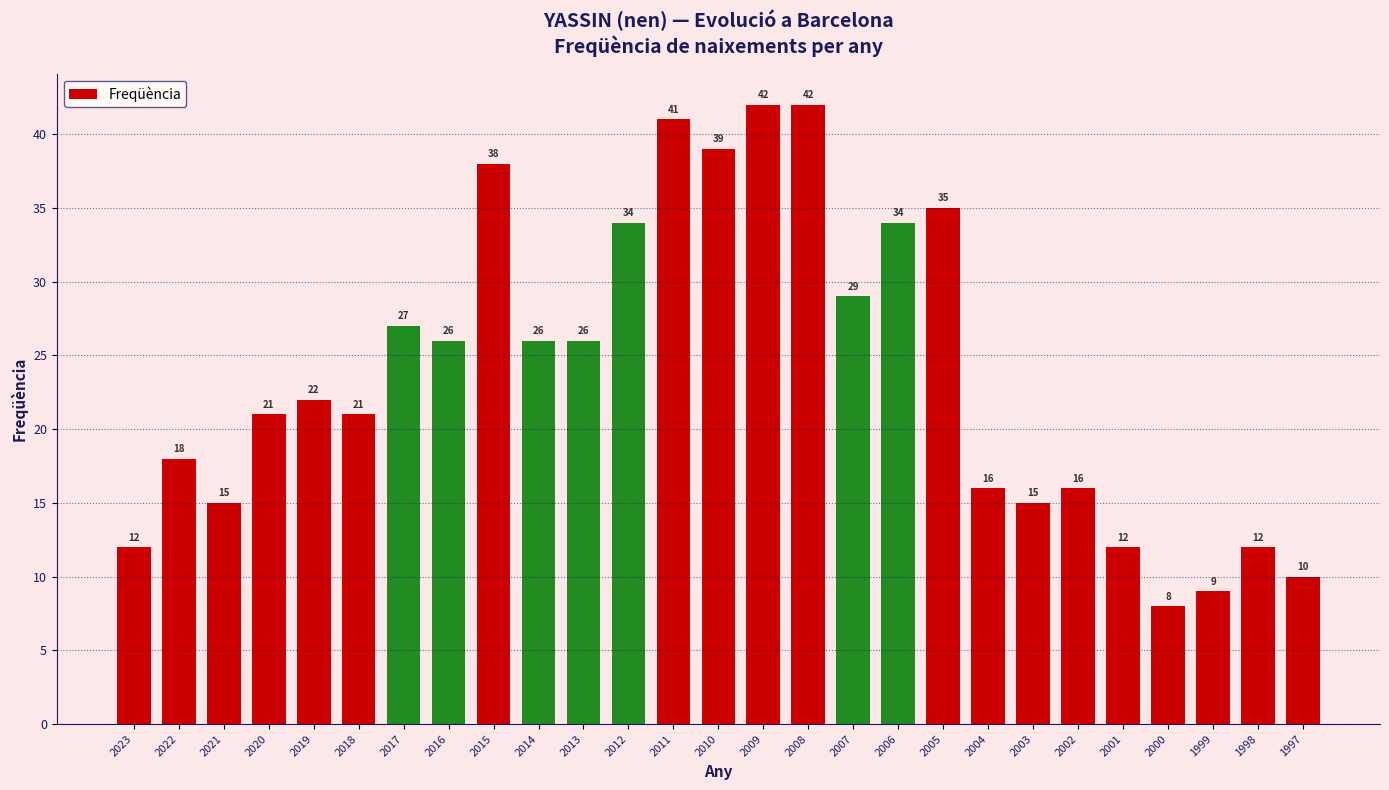

What is the change in value from 2017 to 1998?

-15